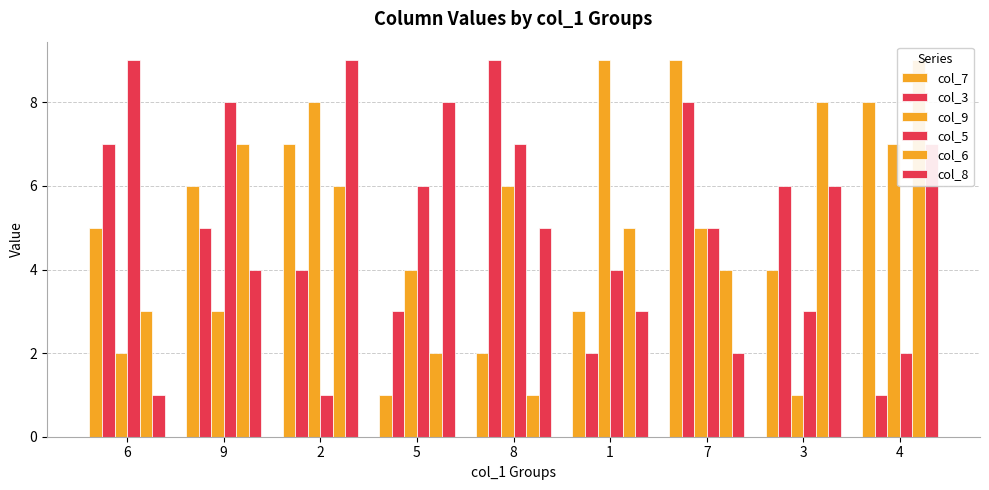

What is the sum of all col_6 values?

45